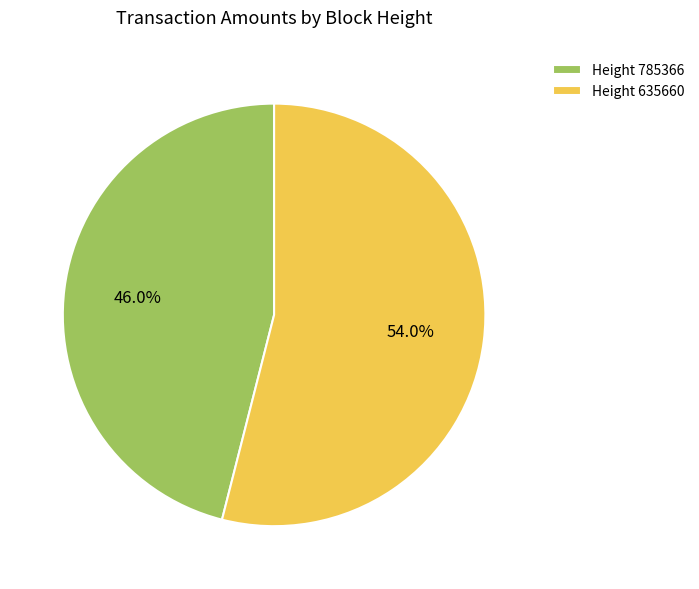

Between Height 785366 and Height 635660, which is larger?

Height 635660